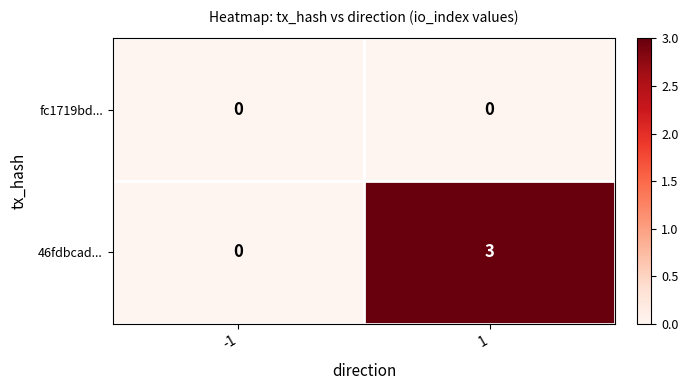

Which series has the widest spread of values?

46fdbcad...